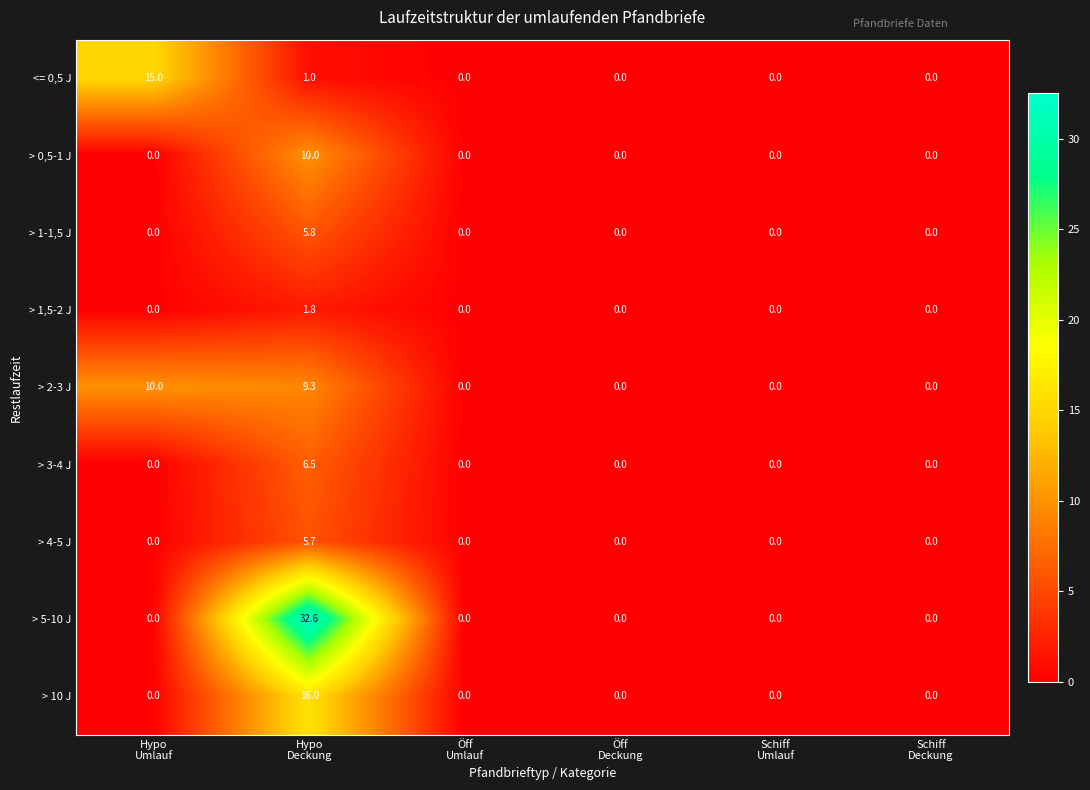

What is the greatest value displayed?

32.6